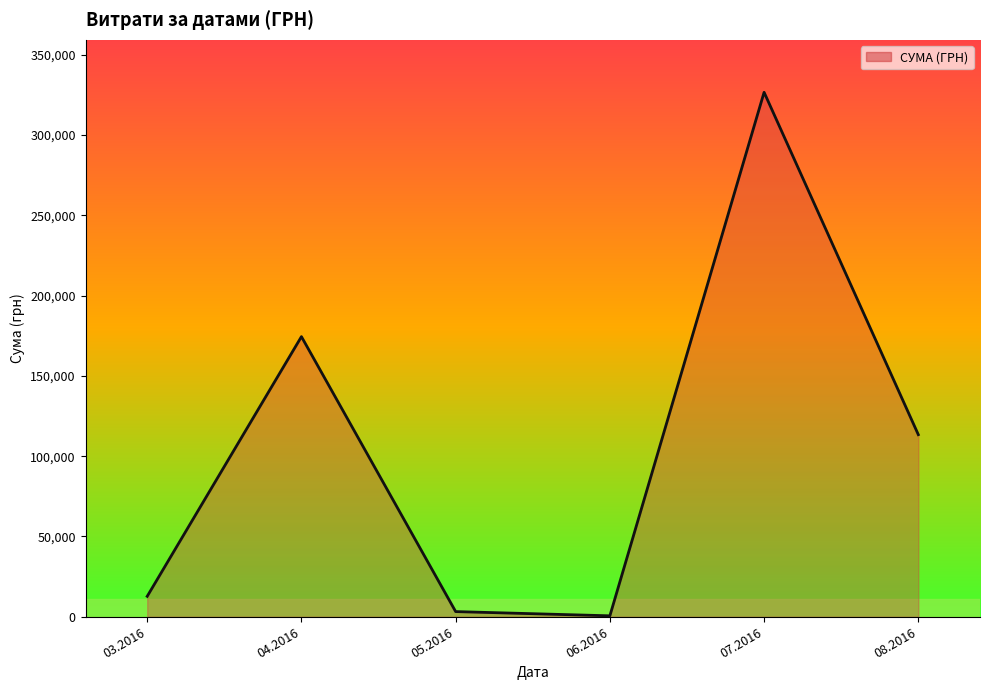

What is the maximum value shown in the chart?

326572.3